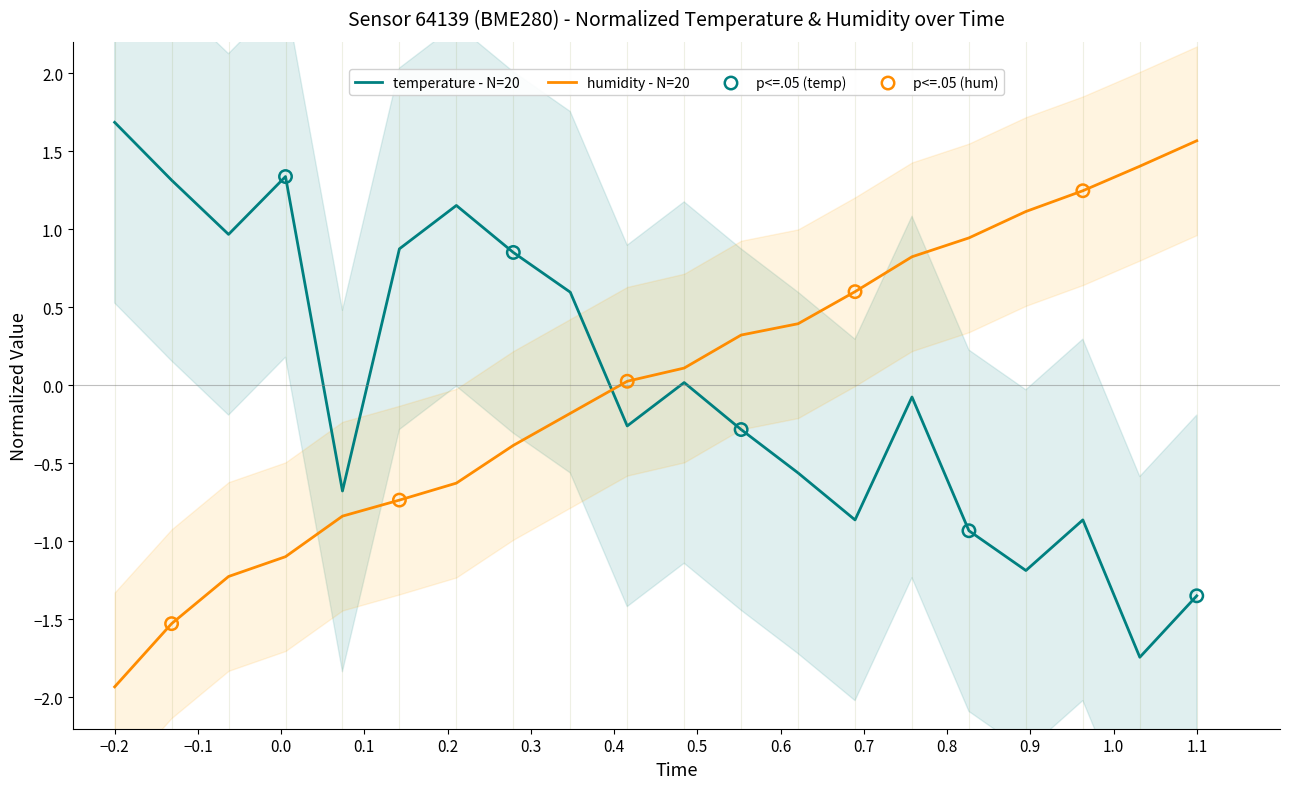

What are all the series names shown in the legend?

temperature, humidity